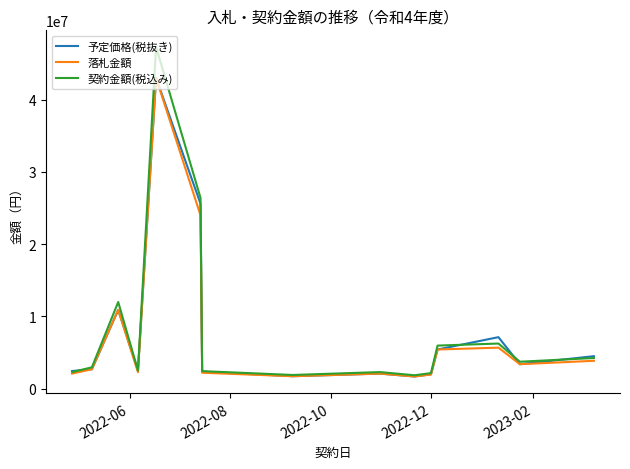

Which series has the largest range (max minus min)?

契約金額(税込み)